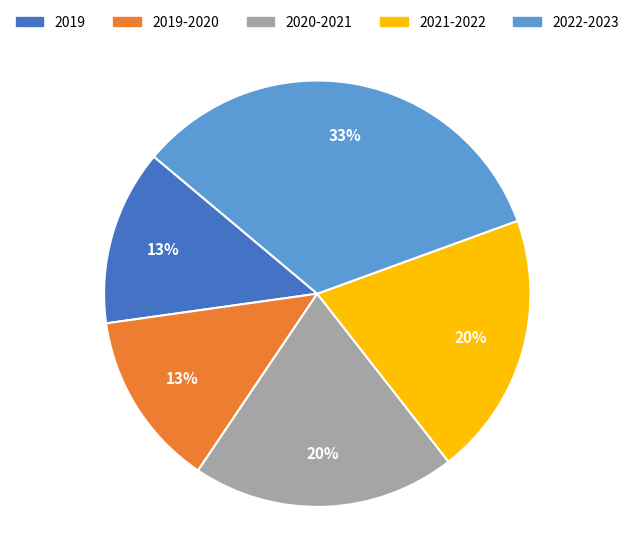

True or false: 2021-2022 accounts for 20% of the total.

True